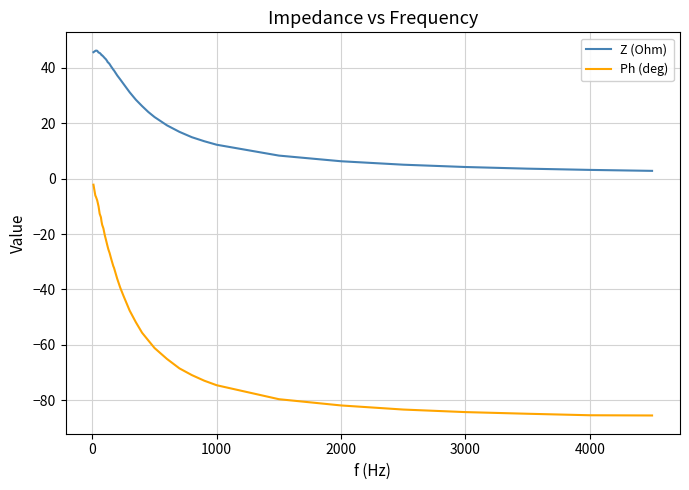

Rank the series by their average value, from lowest to highest.

Ph (deg), Z (Ohm)